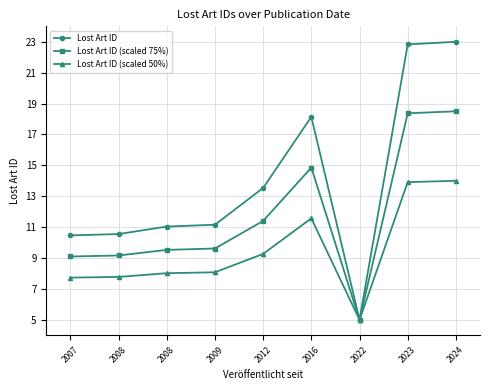

How many series are shown in this chart?

3